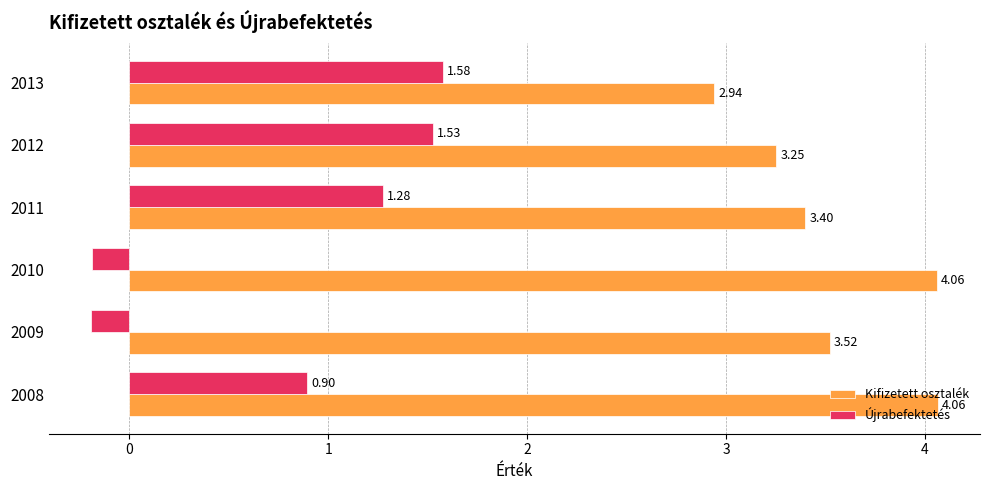

Which series has the widest spread of values?

Újrabefektetés